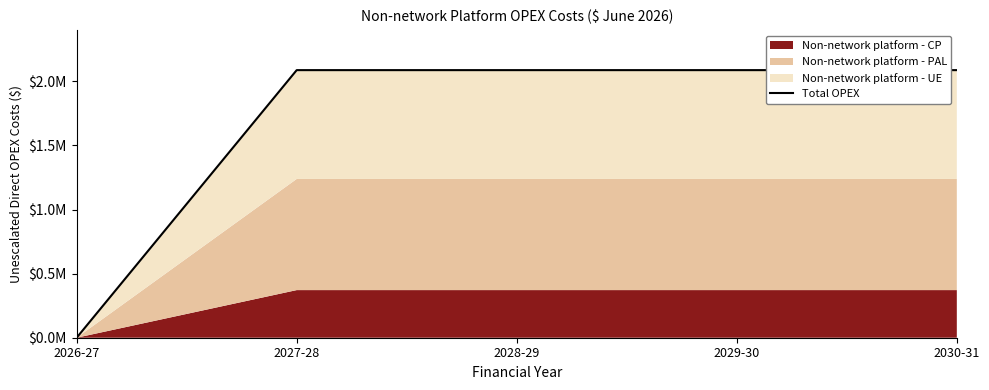

What is the difference between the maximum and minimum values?

2087292.8